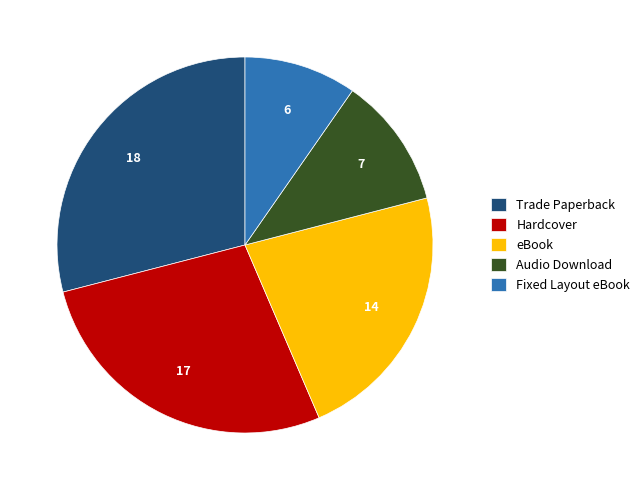

Rank the categories by value from lowest to highest.

Fixed Layout eBook, Audio Download, eBook, Hardcover, Trade Paperback